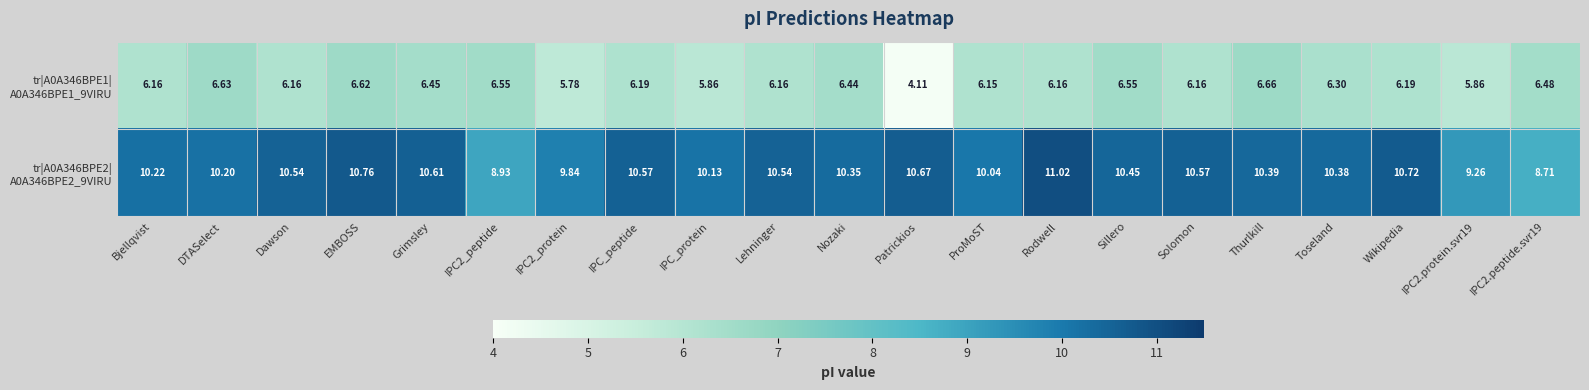

At which category is the sum across all series the highest?

EMBOSS